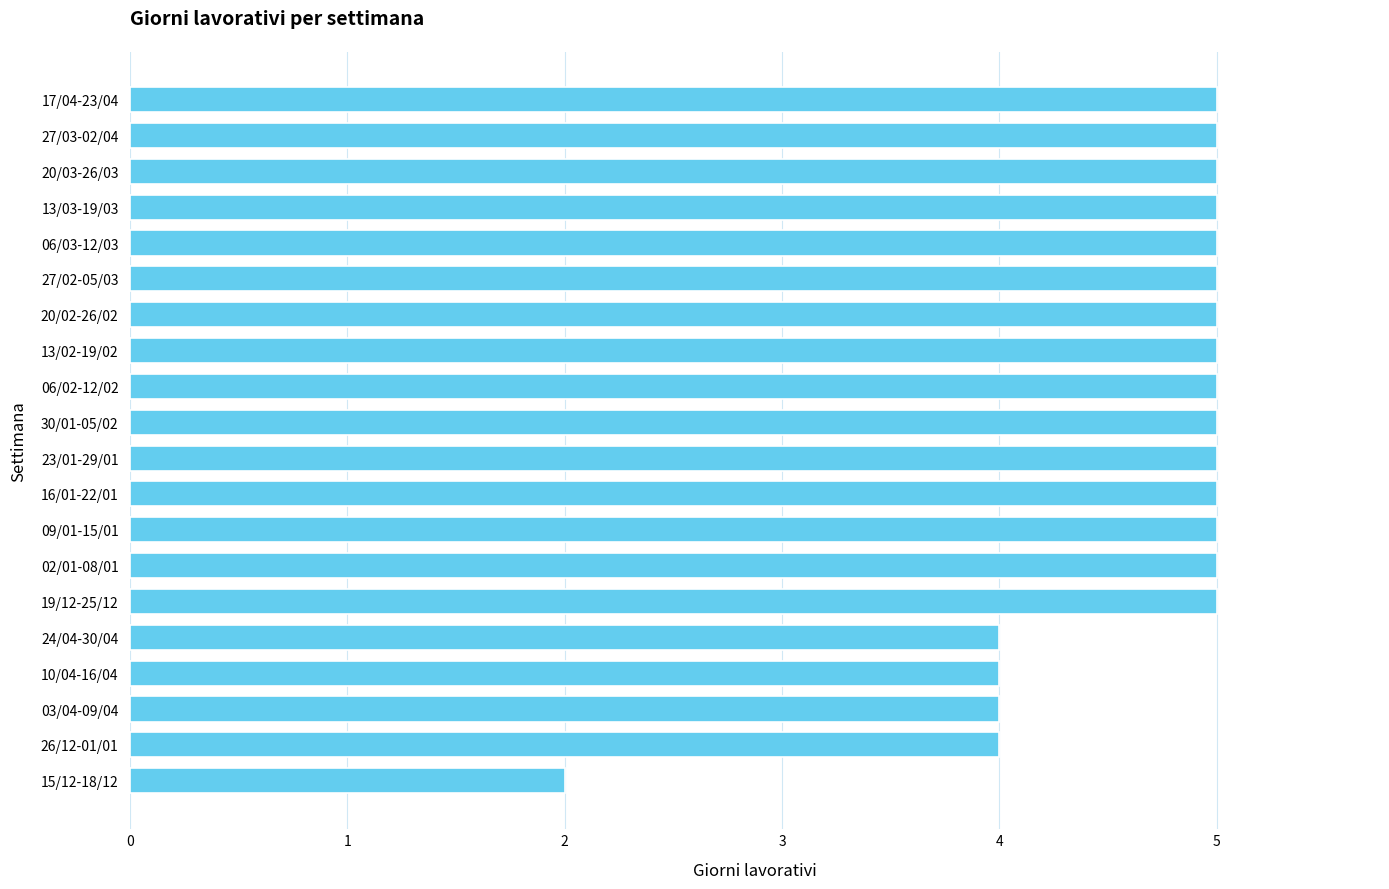

The chart shows a value of 6 at 03/04-09/04. True or false?

False